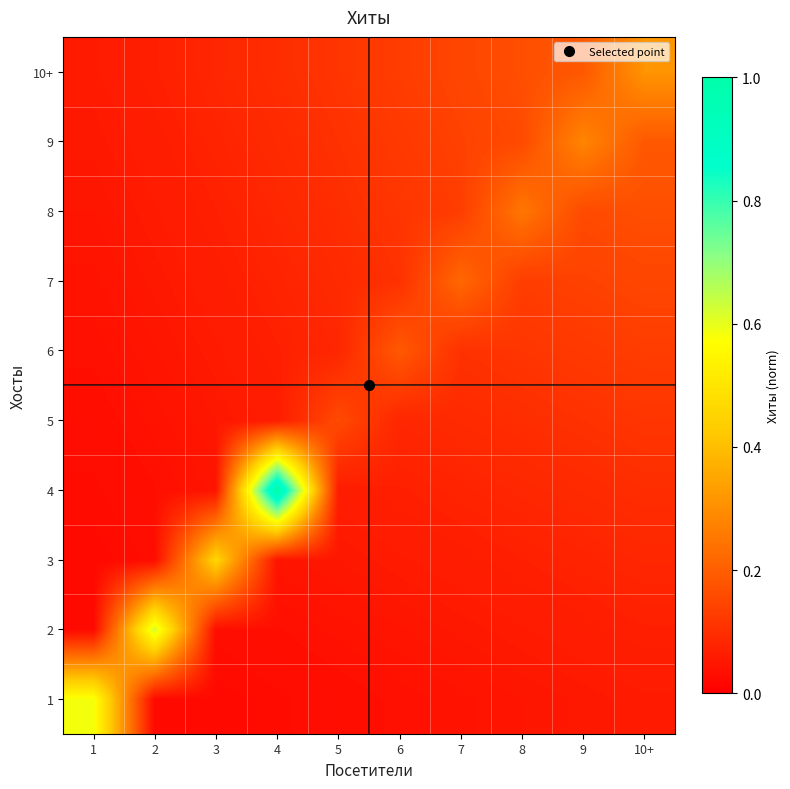

Which has a higher value, 9 or 5?

9